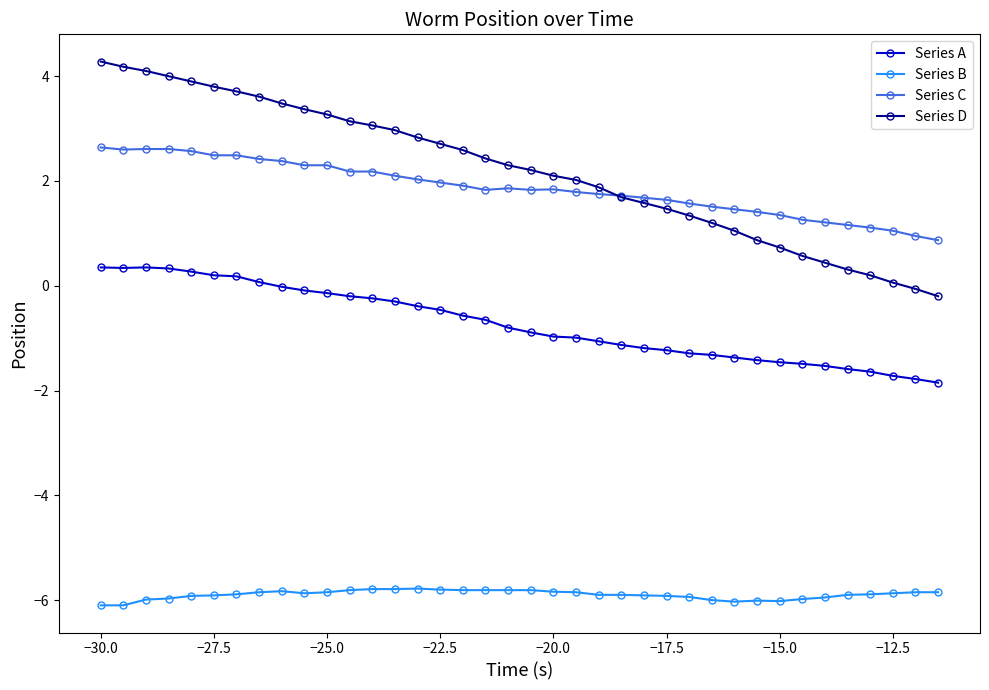

True or false: Series D and Series B cross at least once.

False